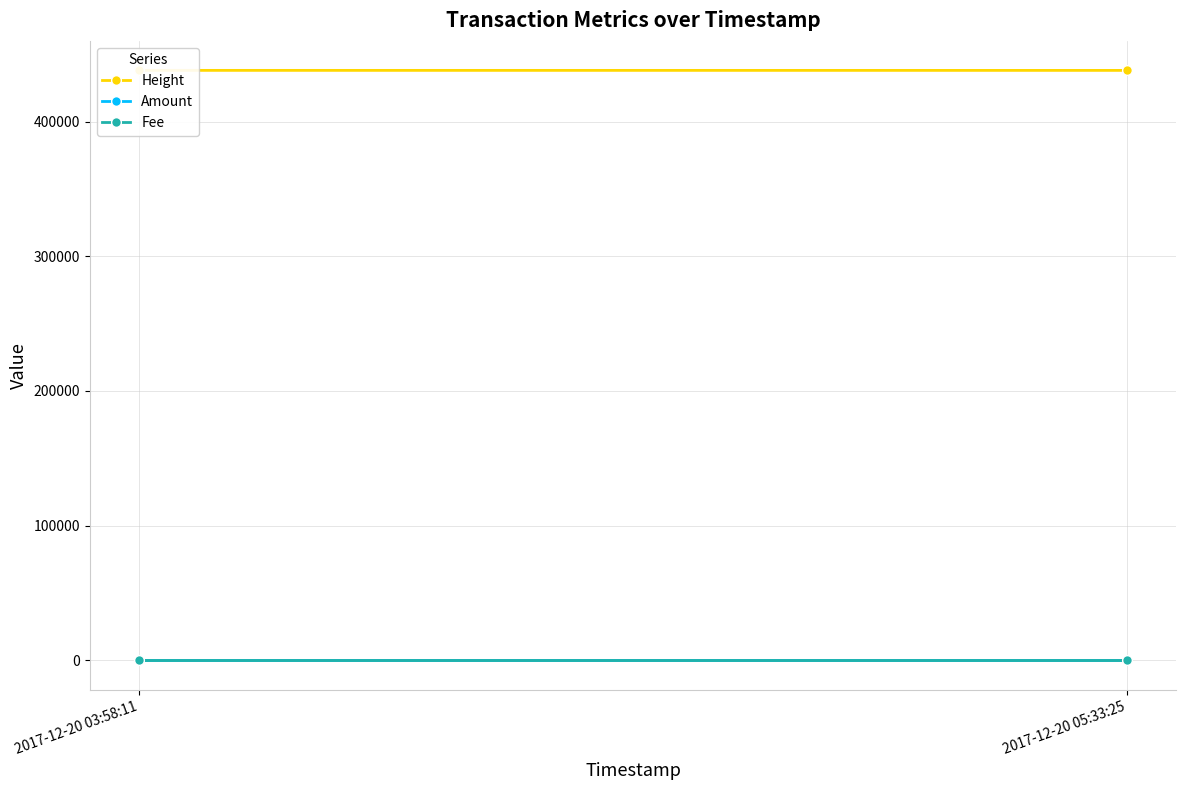

The Amount series shows 1.4 at 2017-12-20 03:58:11. True or false?

False